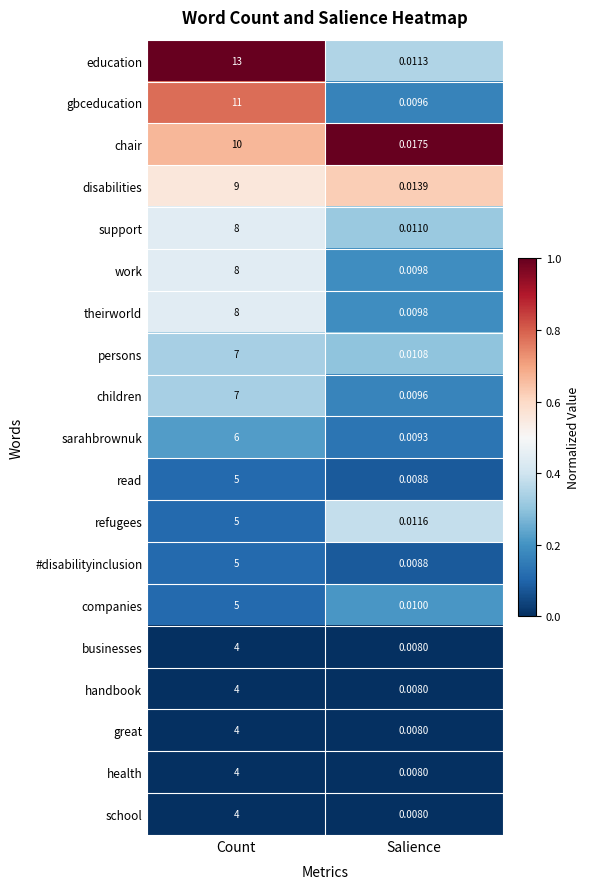

Is the value of refugees at Salience greater than the value of sarahbrownuk at Salience?

Yes